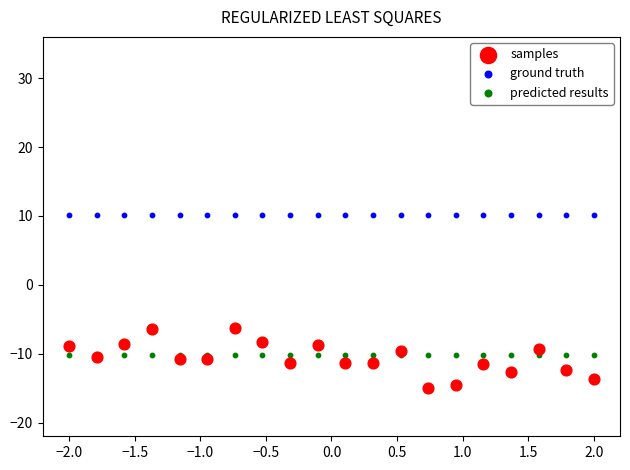

Which series reaches the maximum Y coordinate?

ground truth